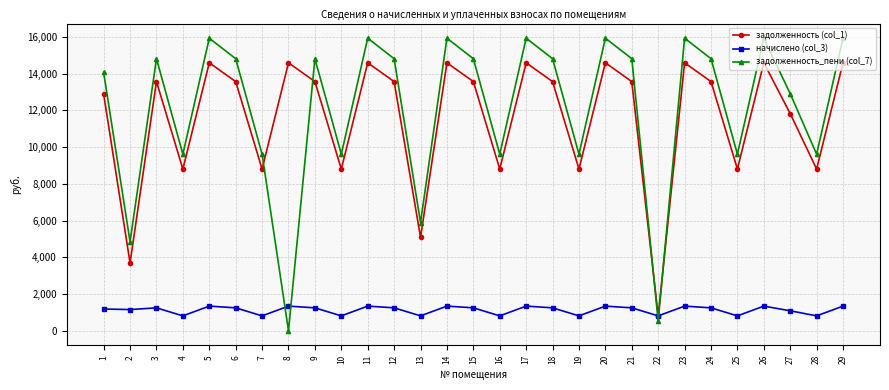

Between which two adjacent categories do начислено (col_3) and задолженность_пени (col_7) first intersect?

7 and 8